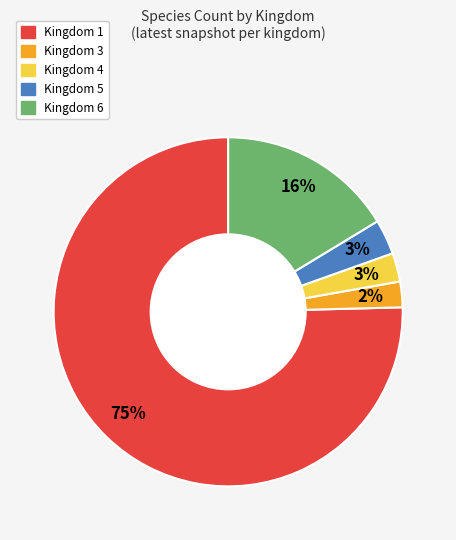

To the nearest percent, what is the average slice percentage?

20%